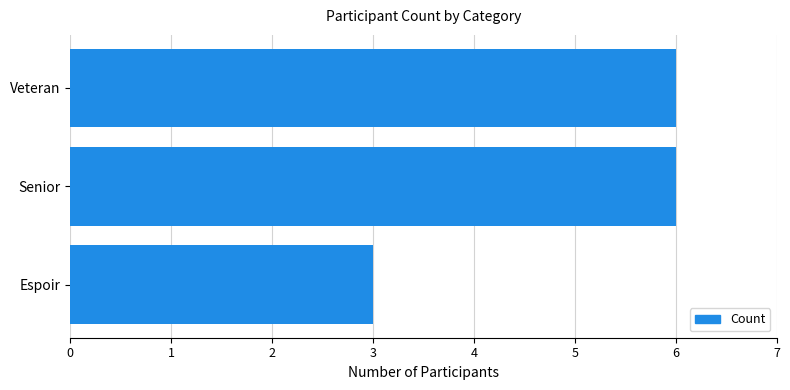

How many data points are less than 6?

1